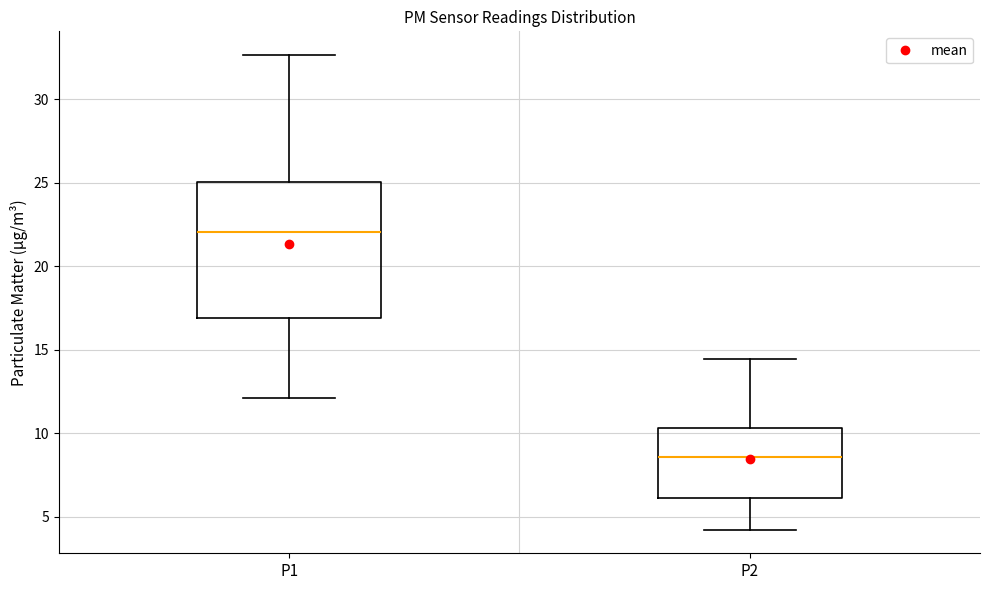

Comparing the boxes themselves (not the whiskers), which one is the tallest?

P1